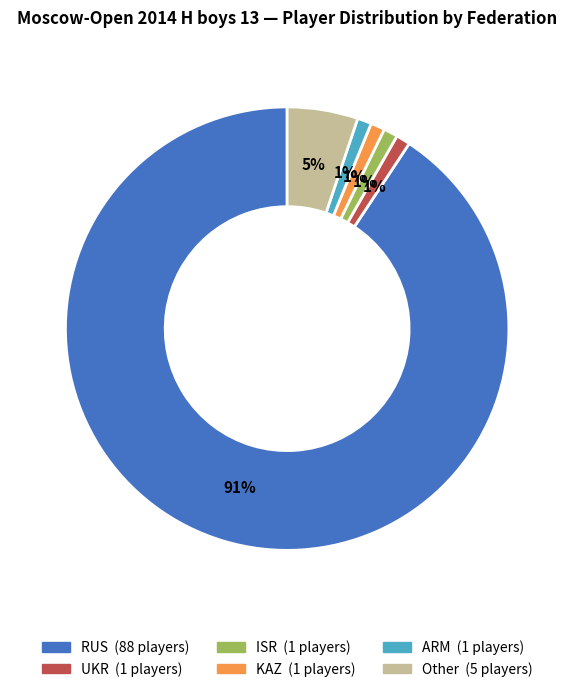

Does Other account for over 50% of the chart?

No